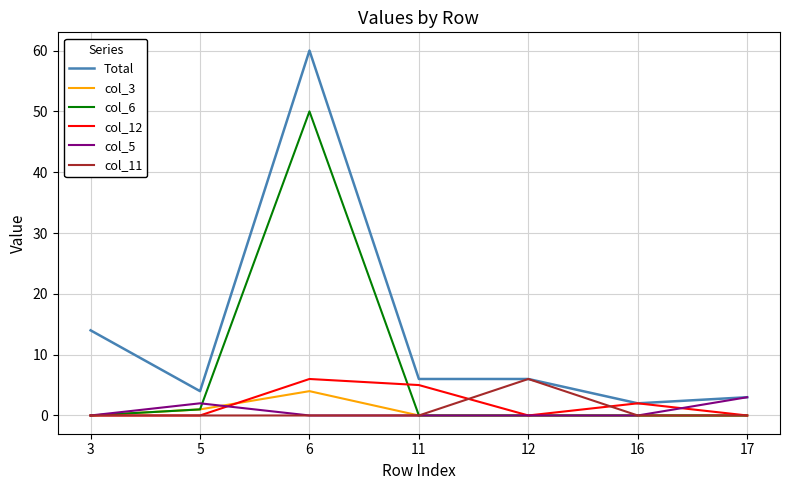

How many lines are shown in the chart?

6